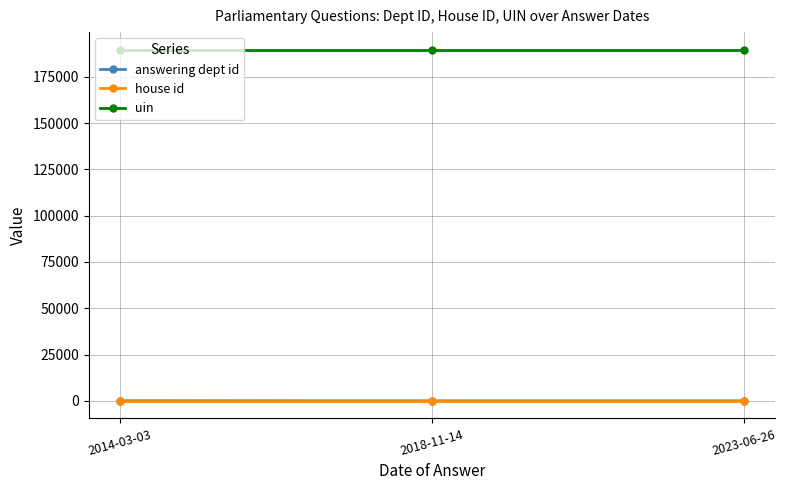

What is the sum of the answering dept id values at 2018-11-14 and 2023-06-26?

33